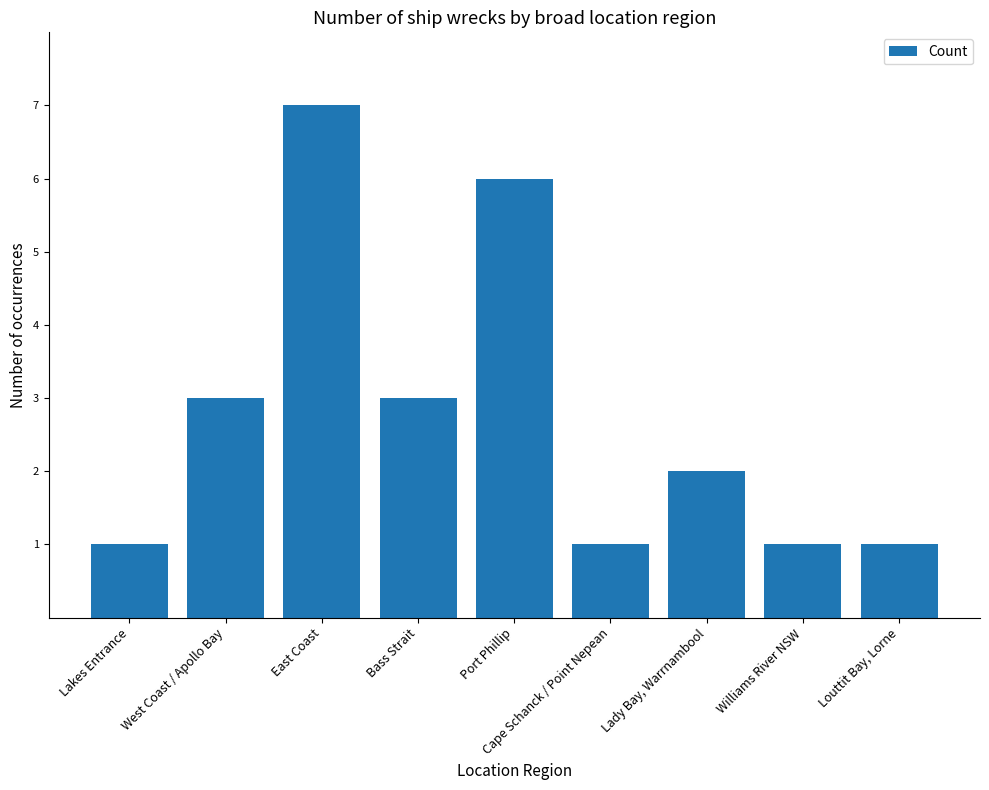

Approximately how many times larger is the value at Port Phillip compared to Williams River NSW?

6.0